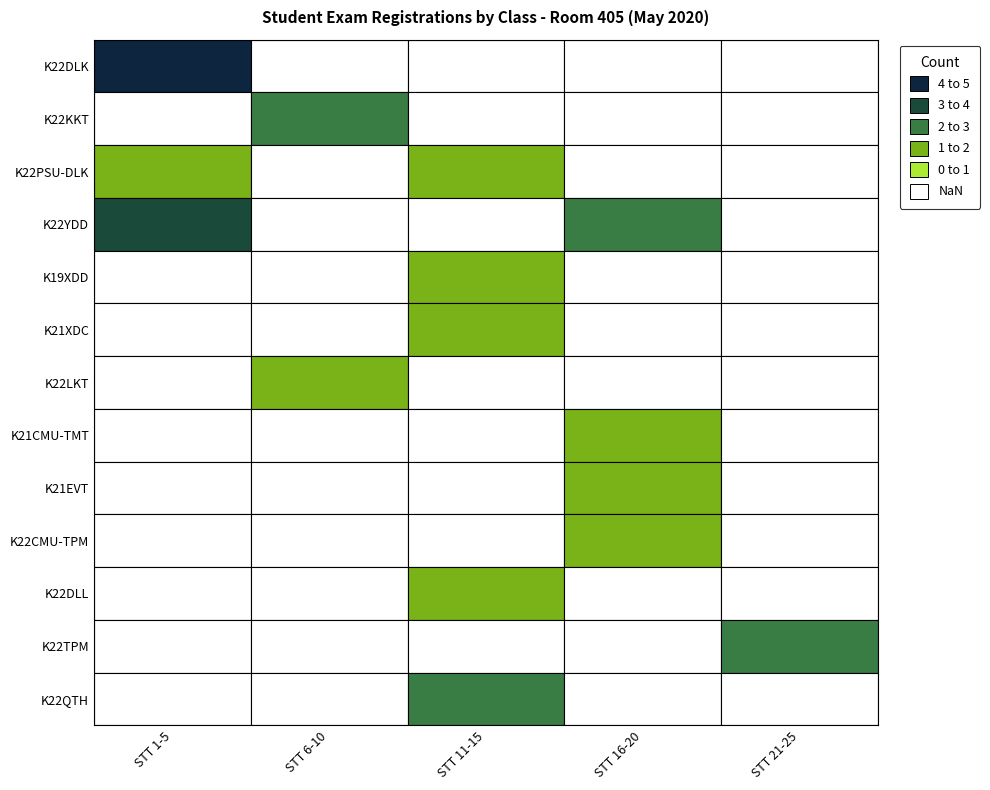

Count the number of data series in this chart.

13